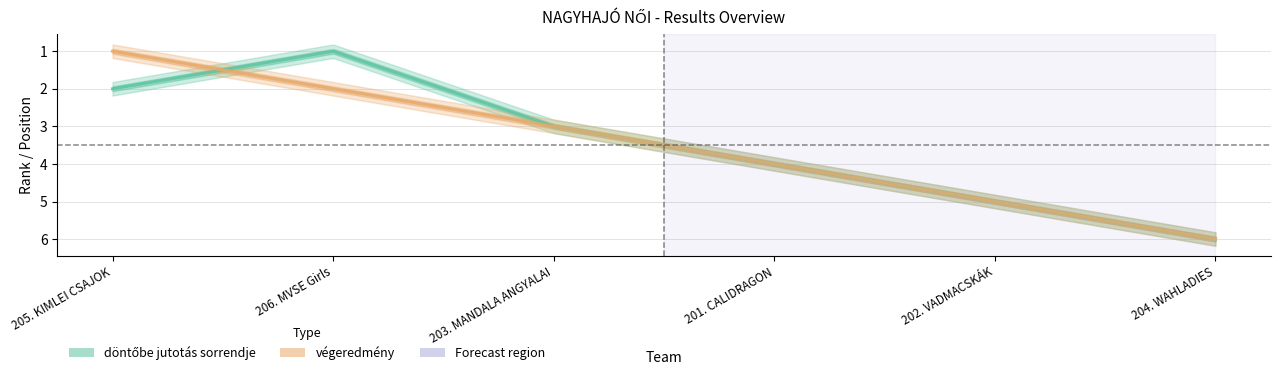

True or false: végeredmény and döntőbe jutotás sorrendje cross at least once.

True